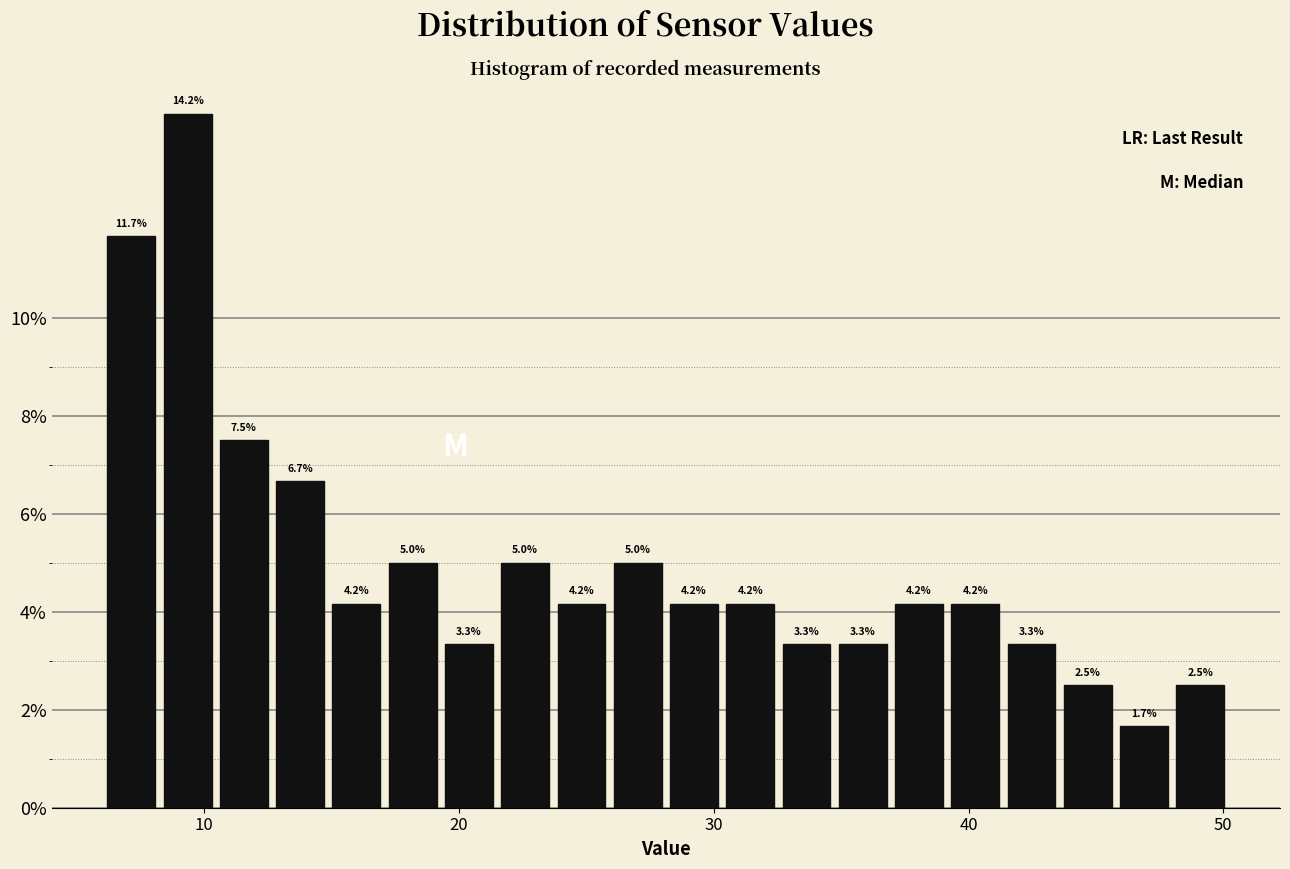

Around what value on the x-axis is the tallest bar? Give the approximate position of its centre, as read against the axis.

9